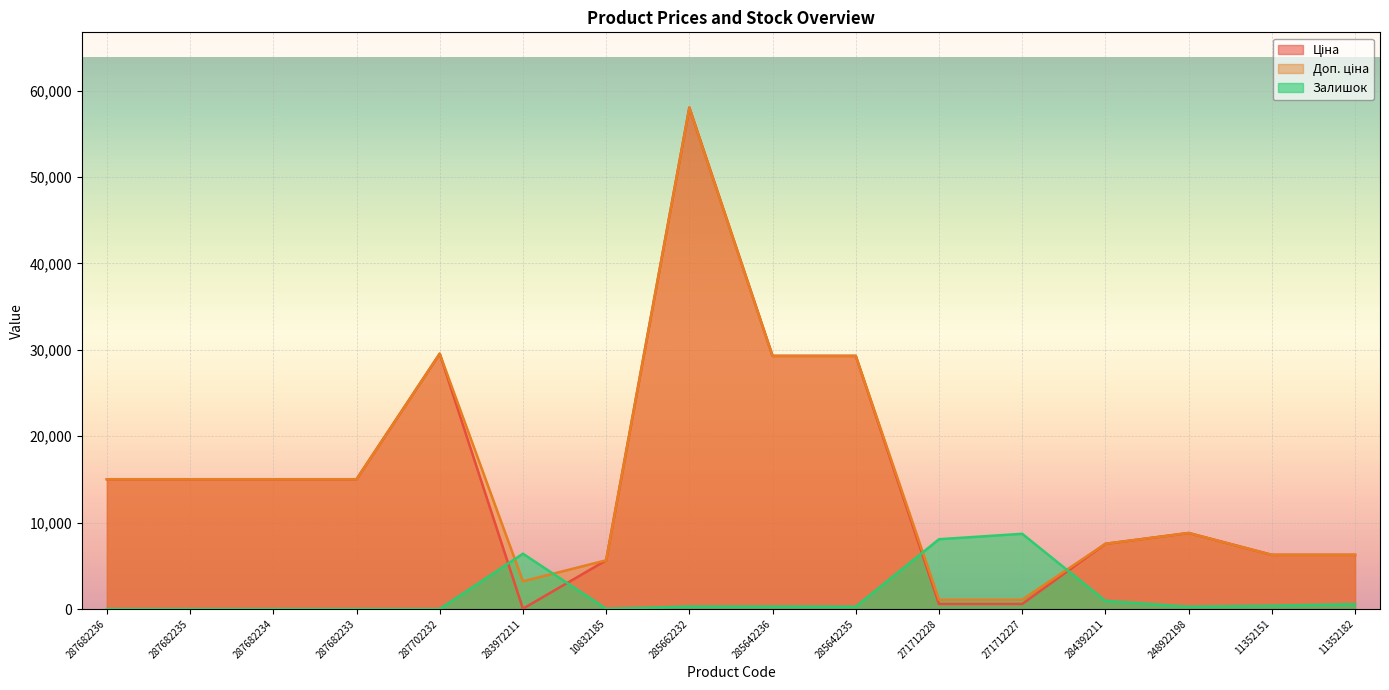

Reading right to left, transcribe all the data shown in this chart.

Ціна: 11352182=6266.7	11352151=6266.7	248922198=8797.6	284392211=7545.9	271712227=586.0	271712228=586.0	285642235=29294.9	285642236=29294.9	285662232=58037.0	10832185=5636.0	283972211=32.0	287702232=29548.9	287682233=15019.2	287682234=15019.2	287682235=15019.2	287682236=15019.2
Доп. ціна: 11352182=6266.7	11352151=6266.7	248922198=8797.6	284392211=7545.9	271712227=1074.5	271712228=1074.5	285642235=29294.9	285642236=29294.9	285662232=58037.0	10832185=5636.0	283972211=3205.0	287702232=29548.9	287682233=15019.2	287682234=15019.2	287682235=15019.2	287682236=15019.2
Залишок: 11352182=557.7	11352151=388.0	248922198=266.7	284392211=945.7	271712227=8705.6	271712228=8075.1	285642235=266.7	285642236=291.0	285662232=291.0	10832185=24.2	283972211=6401.9	287702232=0.0	287682233=0.0	287682234=0.0	287682235=0.0	287682236=0.0